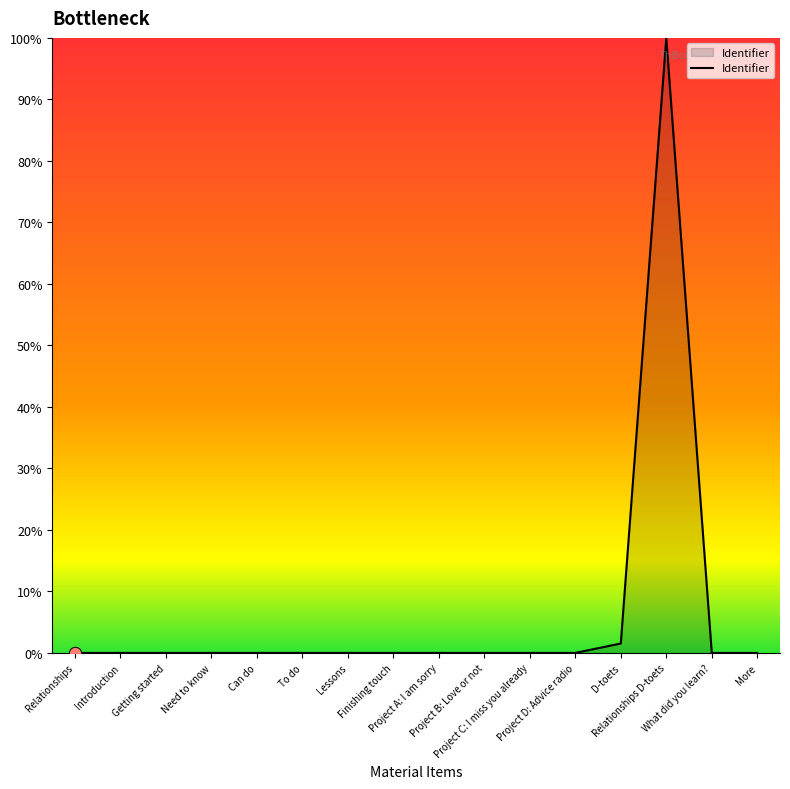

What is the change in value from Finishing touch to D-toets?

+1.5